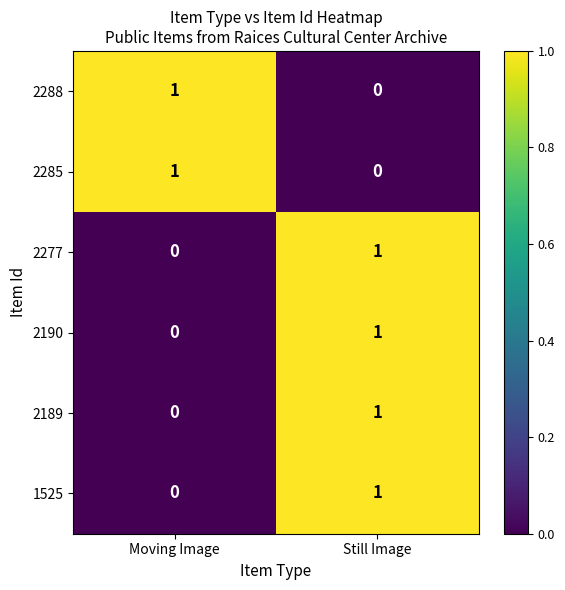

What is the total value across all series at Moving Image?

2